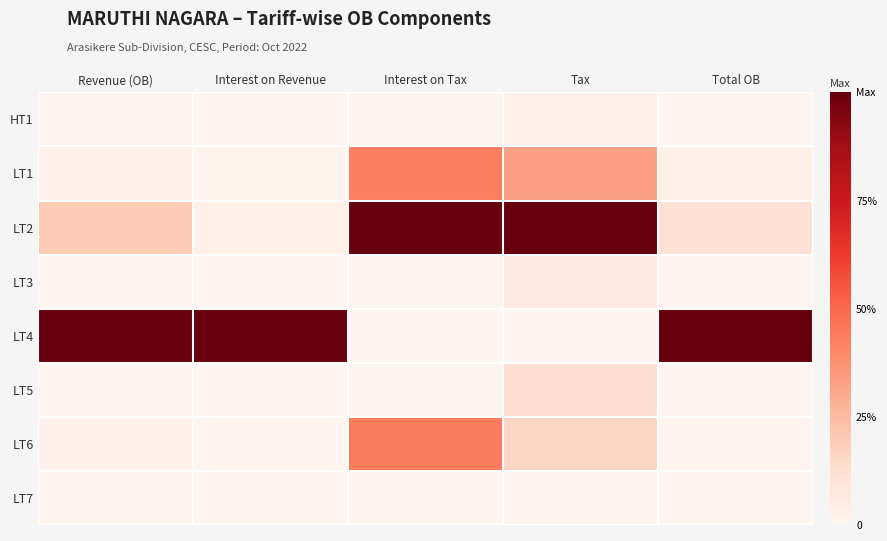

What is the spread (max minus min) of values at Tax?

1.0